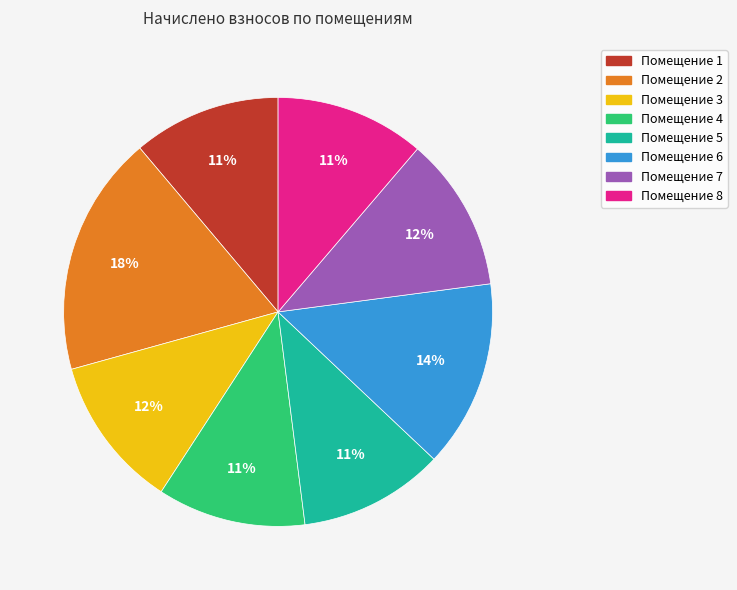

Does any single category account for the majority?

No